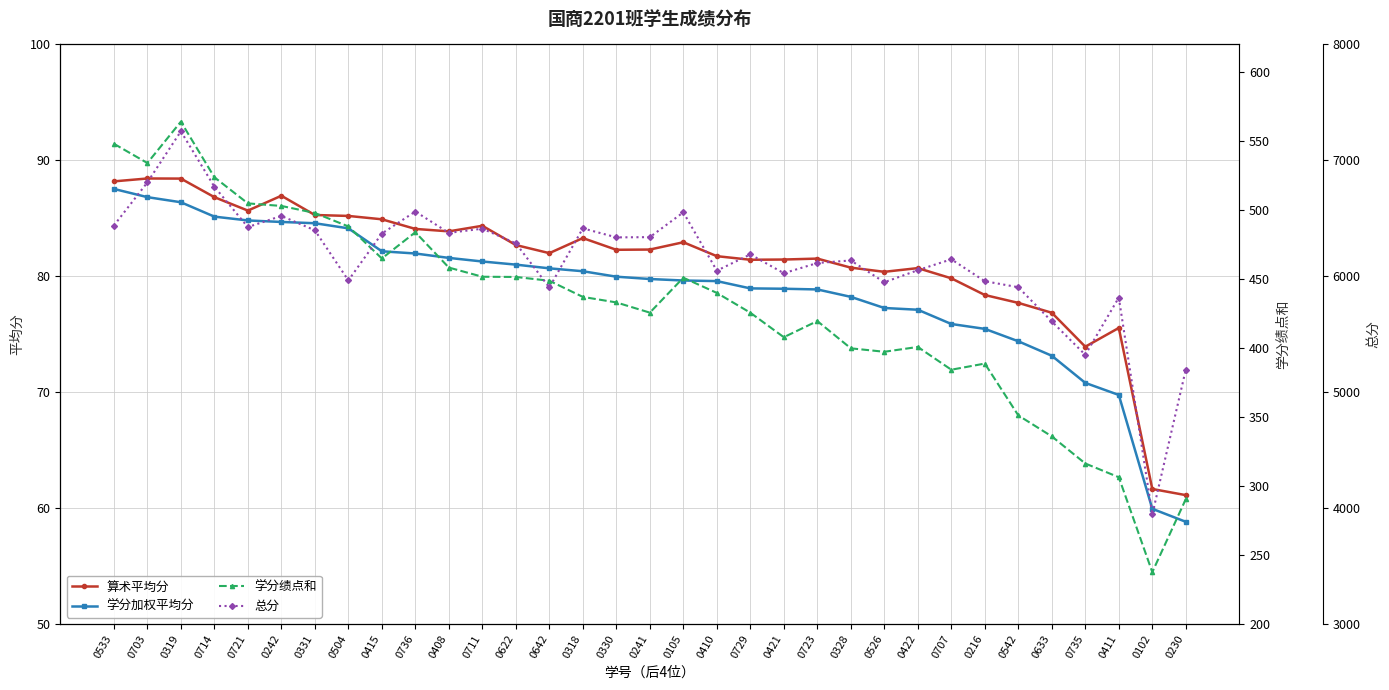

List the labels in order of 总分 value, largest first.

0319, 0703, 0714, 0736, 0105, 0242, 0533, 0721, 0318, 0711, 0331, 0408, 0415, 0241, 0330, 0622, 0729, 0707, 0328, 0723, 0422, 0410, 0421, 0504, 0216, 0526, 0542, 0642, 0411, 0633, 0735, 0230, 0102